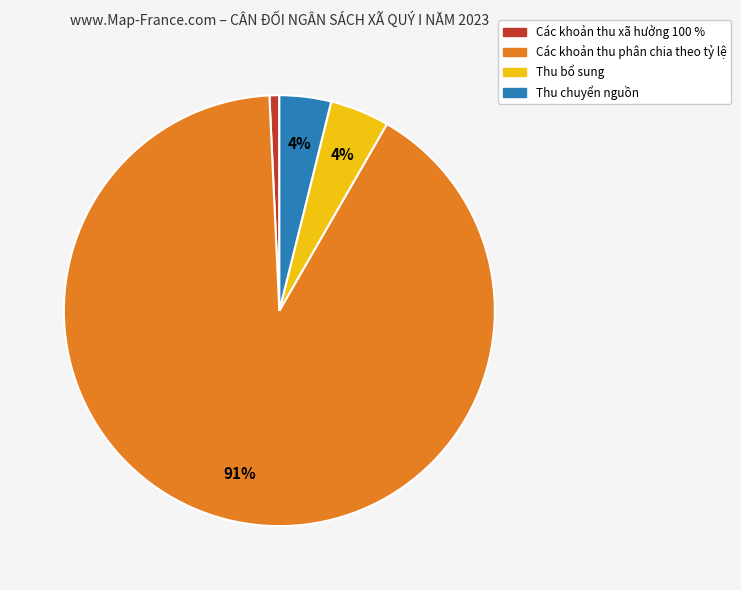

To the nearest percent, what percentage of the pie is Thu bổ sung?

4%